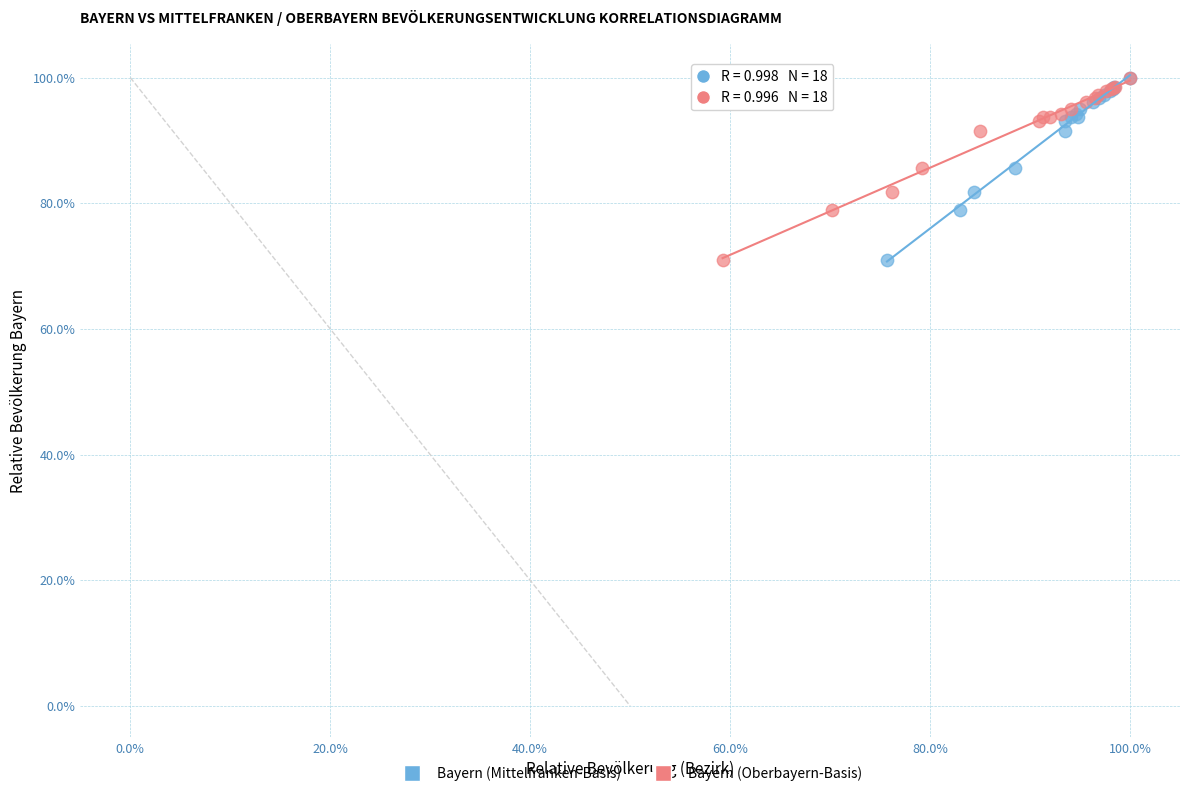

What are all the series names shown in the legend?

Bayern (Mittelfranken-Basis), Bayern (Oberbayern-Basis)